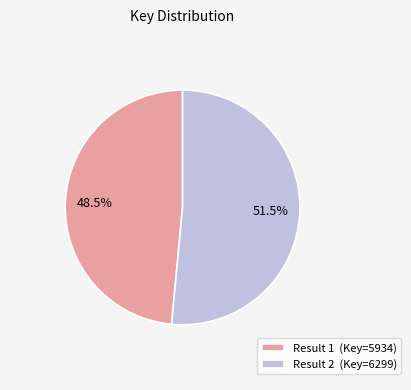

Is Result 2 (Key=6299) the majority of the pie?

Yes